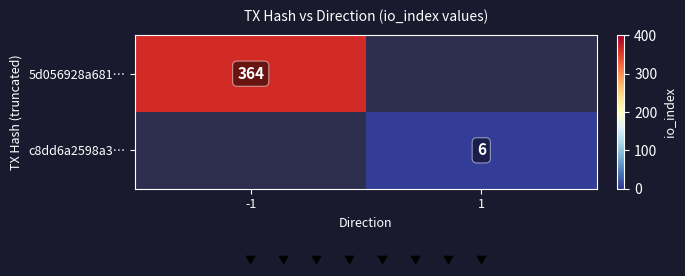

The 5d056928a681… series shows 108 at -1. True or false?

False